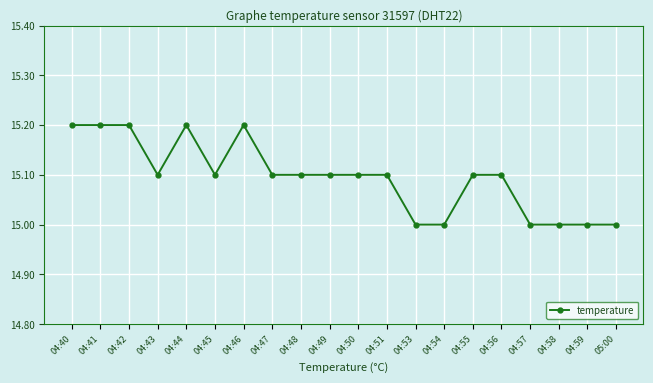

True or false: the data has more than 1 interior local peaks.

True